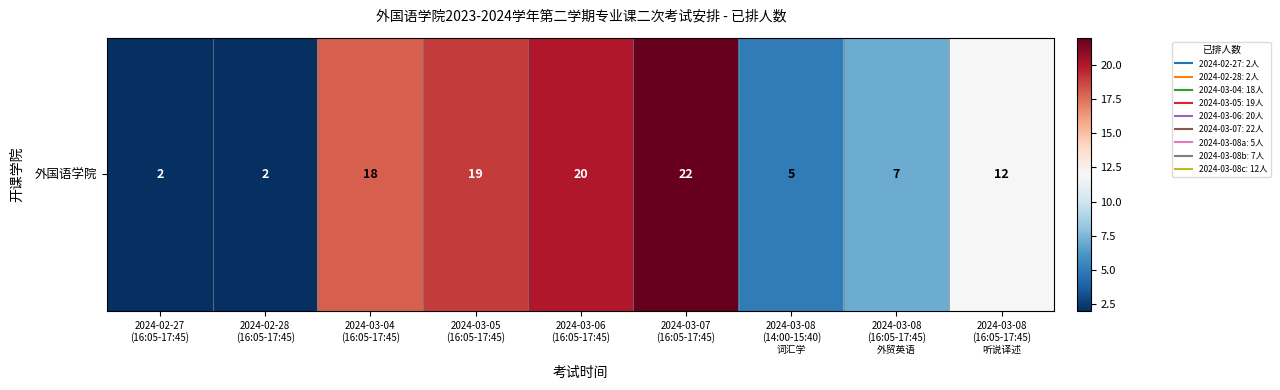

Count the number of categories in the chart.

9